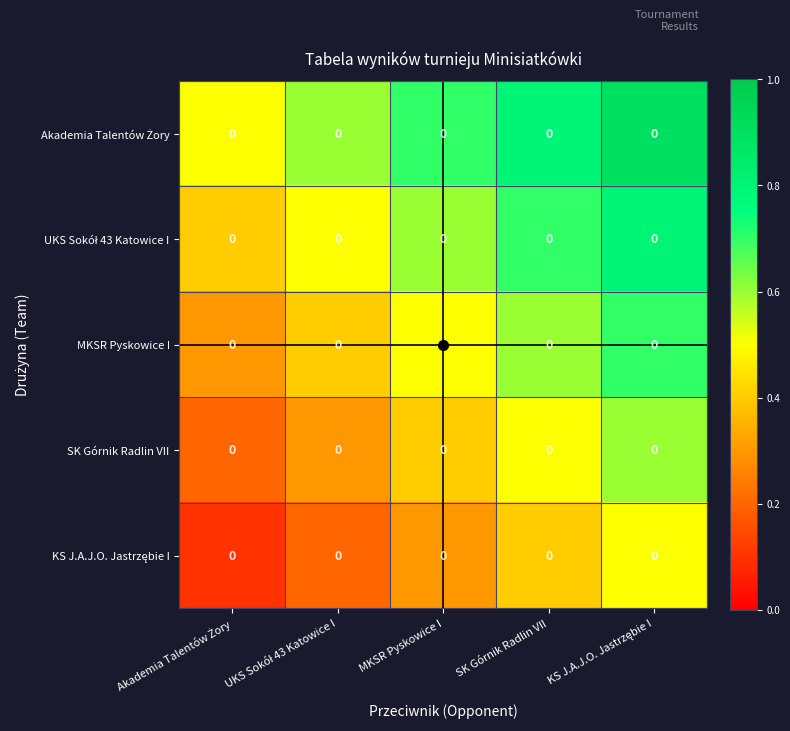

Which series has the largest range (max minus min)?

Akademia Talentów Żory